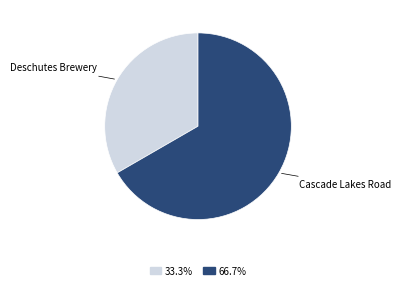

Is there any slice that represents more than half of the pie?

Yes